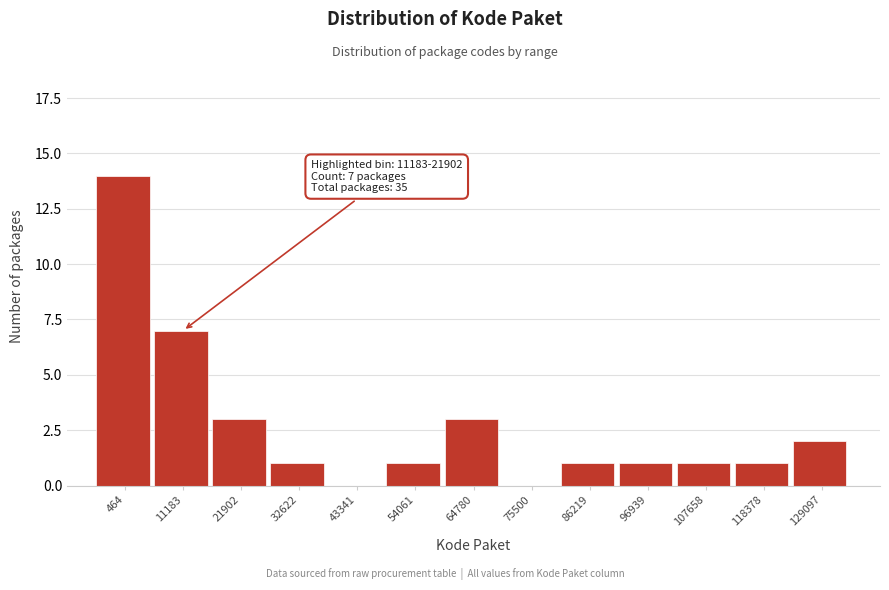

Reading left to right, extract all data points from this chart.

464=14	11183=7	21902=3	32622=1	43341=0	54061=1	64780=3	75500=0	86219=1	96939=1	107658=1	118378=1	129097=2